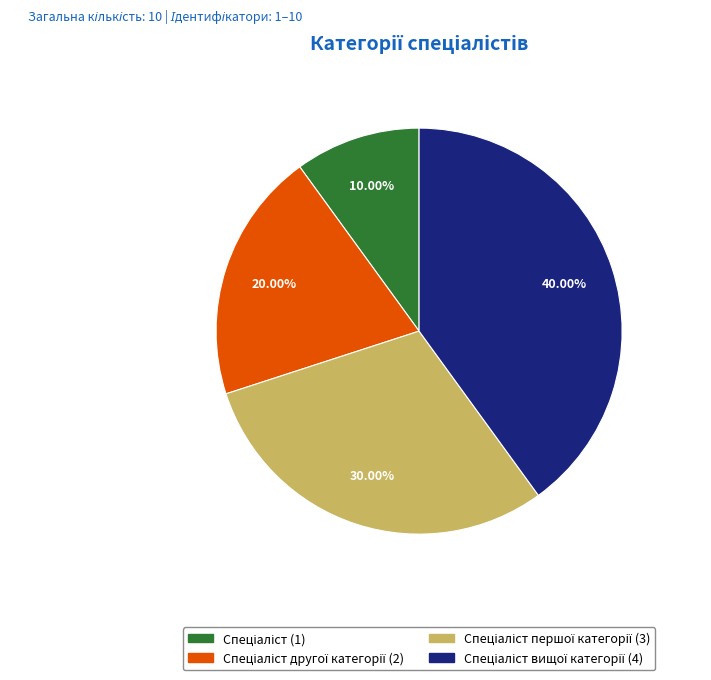

Is there any slice that represents more than half of the pie?

No